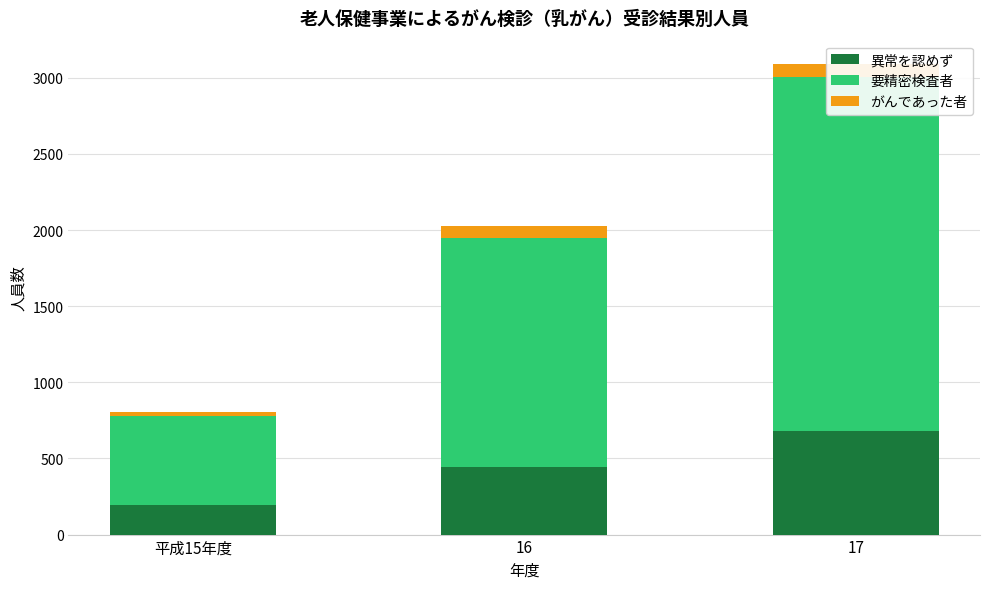

Is the value of がんであった者 at 平成15年度 greater than the value of 要精密検査者 at 17?

No